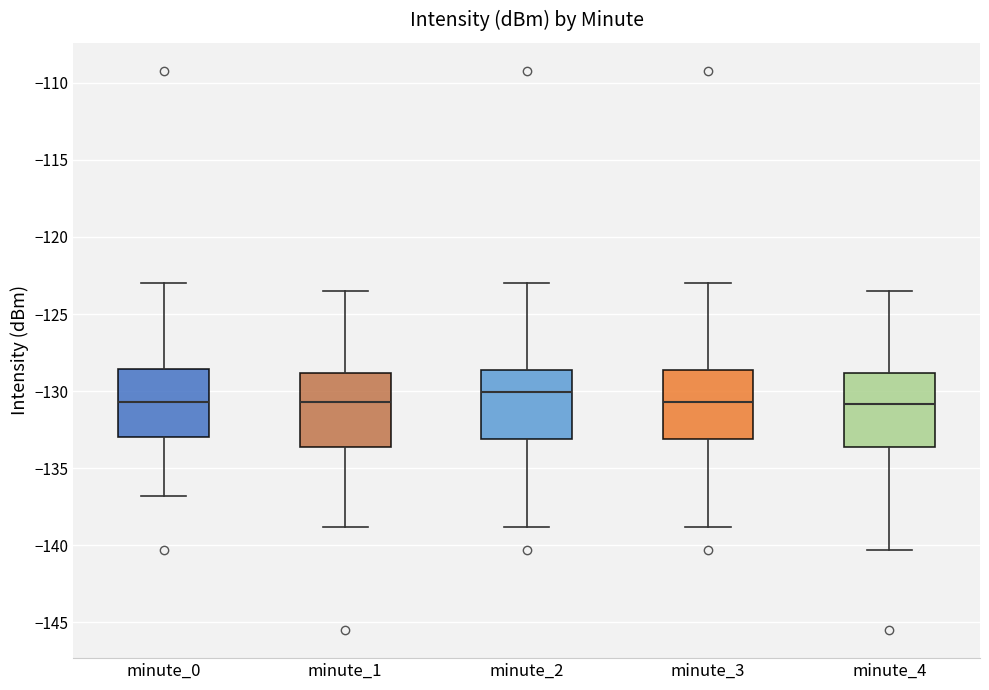

Reading left to right, read every box against the y-axis: the position of its median line, the range the box covers, and the ends of its whiskers. The values are not printed on the chart, so give them approximately, as read against the axis.

minute_0: median -130.5, box -133.0 to -128.5, whiskers -137.0 to -123.0
minute_1: median -130.5, box -133.5 to -129.0, whiskers -139.0 to -123.5
minute_2: median -130.0, box -133.0 to -128.5, whiskers -139.0 to -123.0
minute_3: median -130.5, box -133.0 to -128.5, whiskers -139.0 to -123.0
minute_4: median -131.0, box -133.5 to -129.0, whiskers -140.5 to -123.5